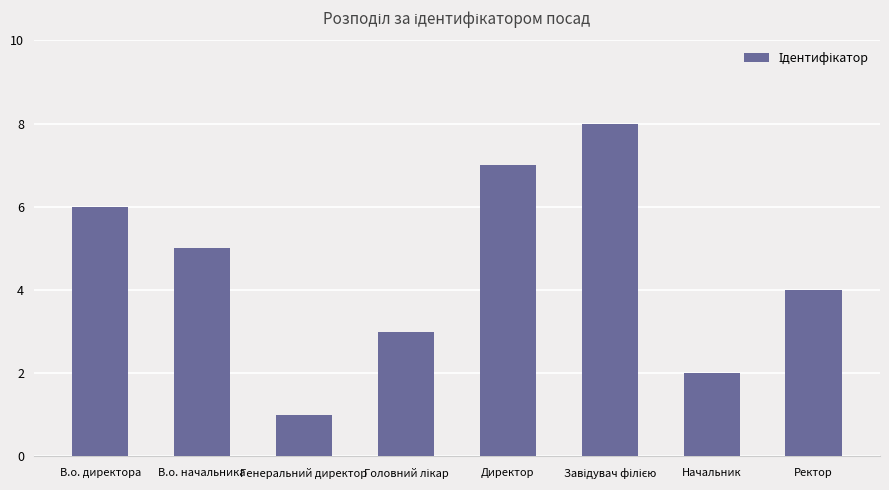

Is it true that the value at В.о. начальника is 5?

True